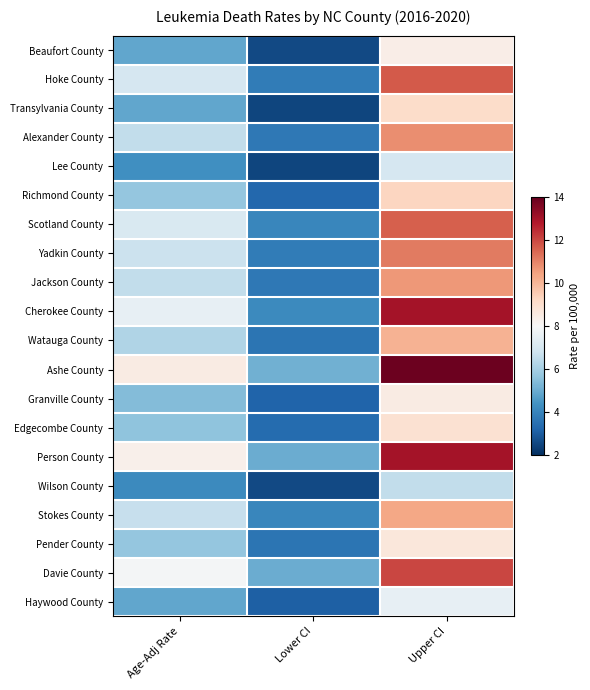

Rank the series at Age-Adj Rate from highest to lowest value.

Ashe County, Person County, Davie County, Cherokee County, Scotland County, Hoke County, Yadkin County, Stokes County, Alexander County, Jackson County, Watauga County, Richmond County, Pender County, Edgecombe County, Granville County, Beaufort County, Transylvania County, Haywood County, Lee County, Wilson County